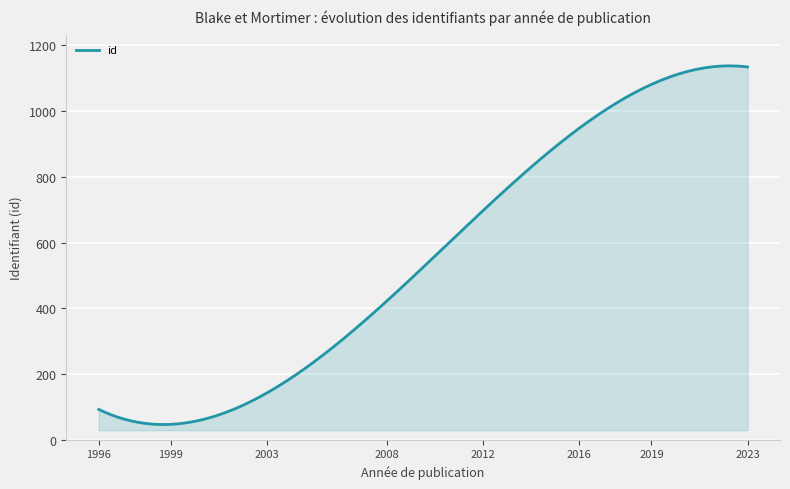

What is the difference between the maximum and minimum values?

1091.0